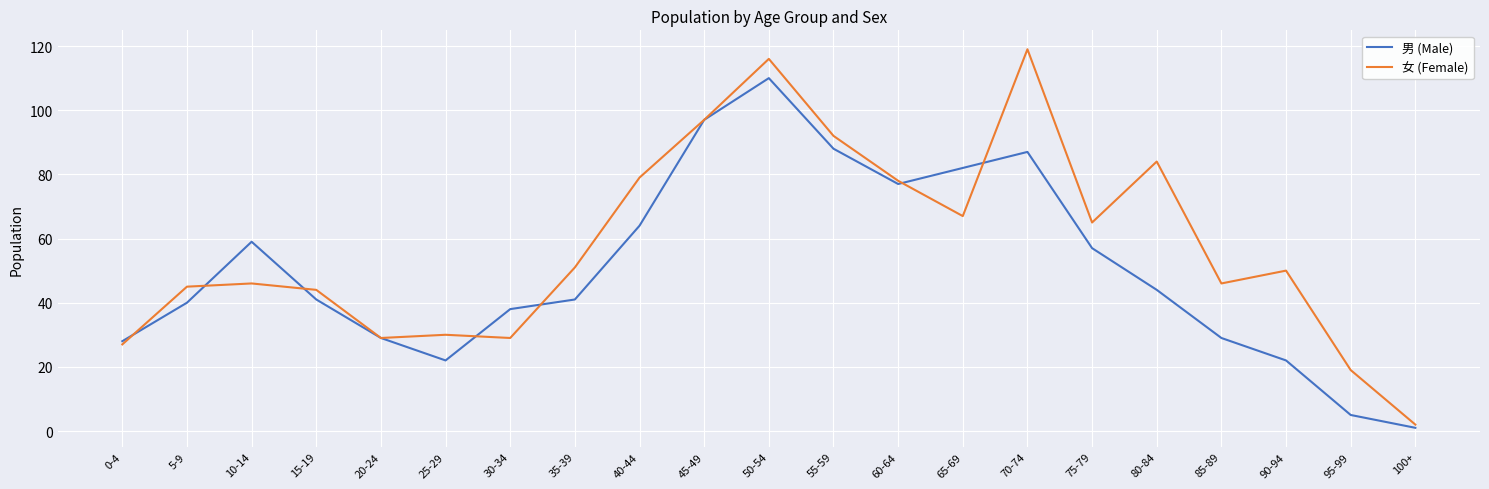

What is the total value across all series at 60-64?

155